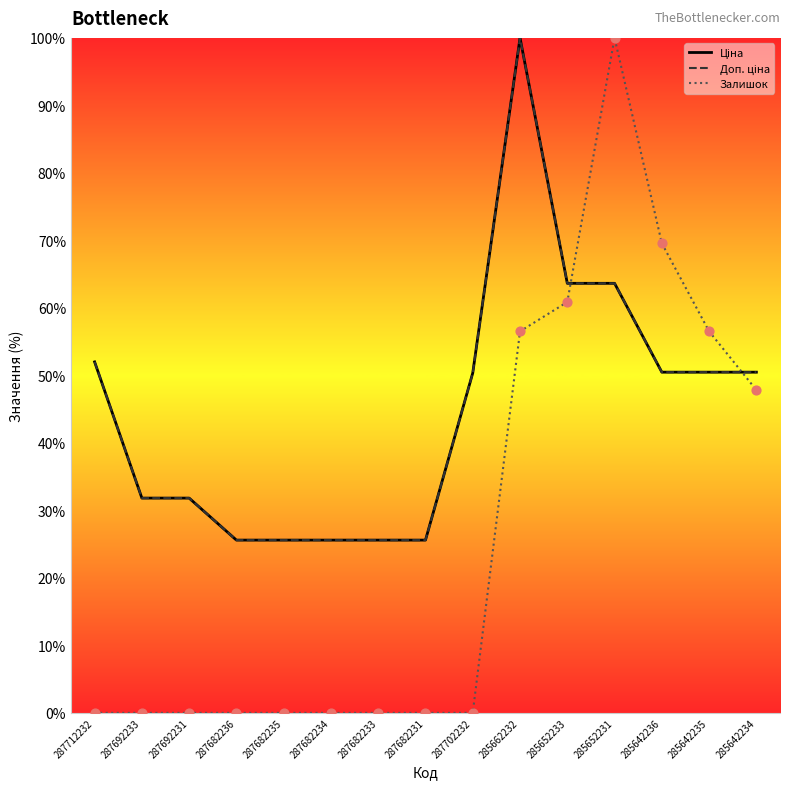

At which category is the sum across all series the highest?

285662232